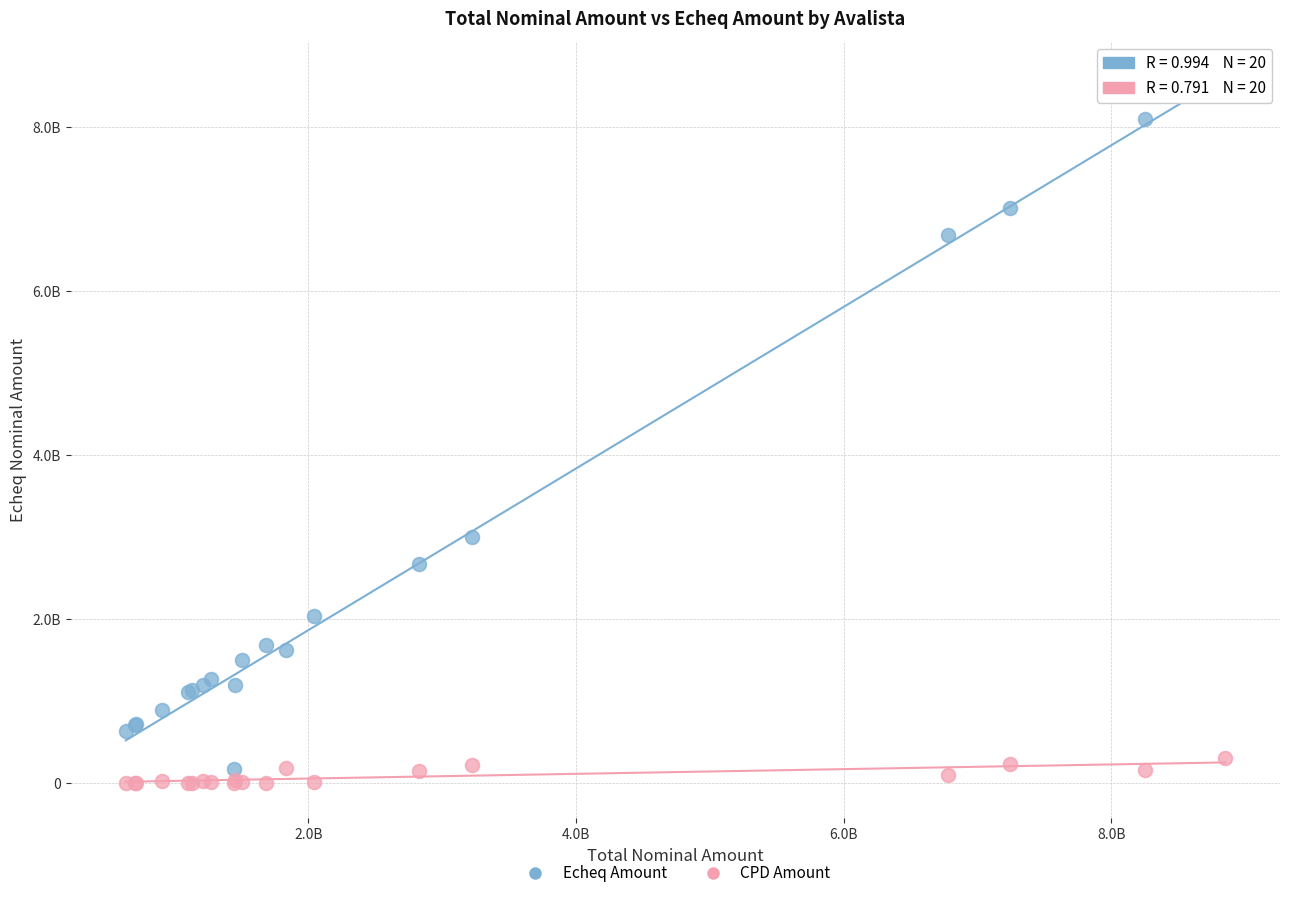

Which series reaches the maximum Y coordinate?

Echeq Amount